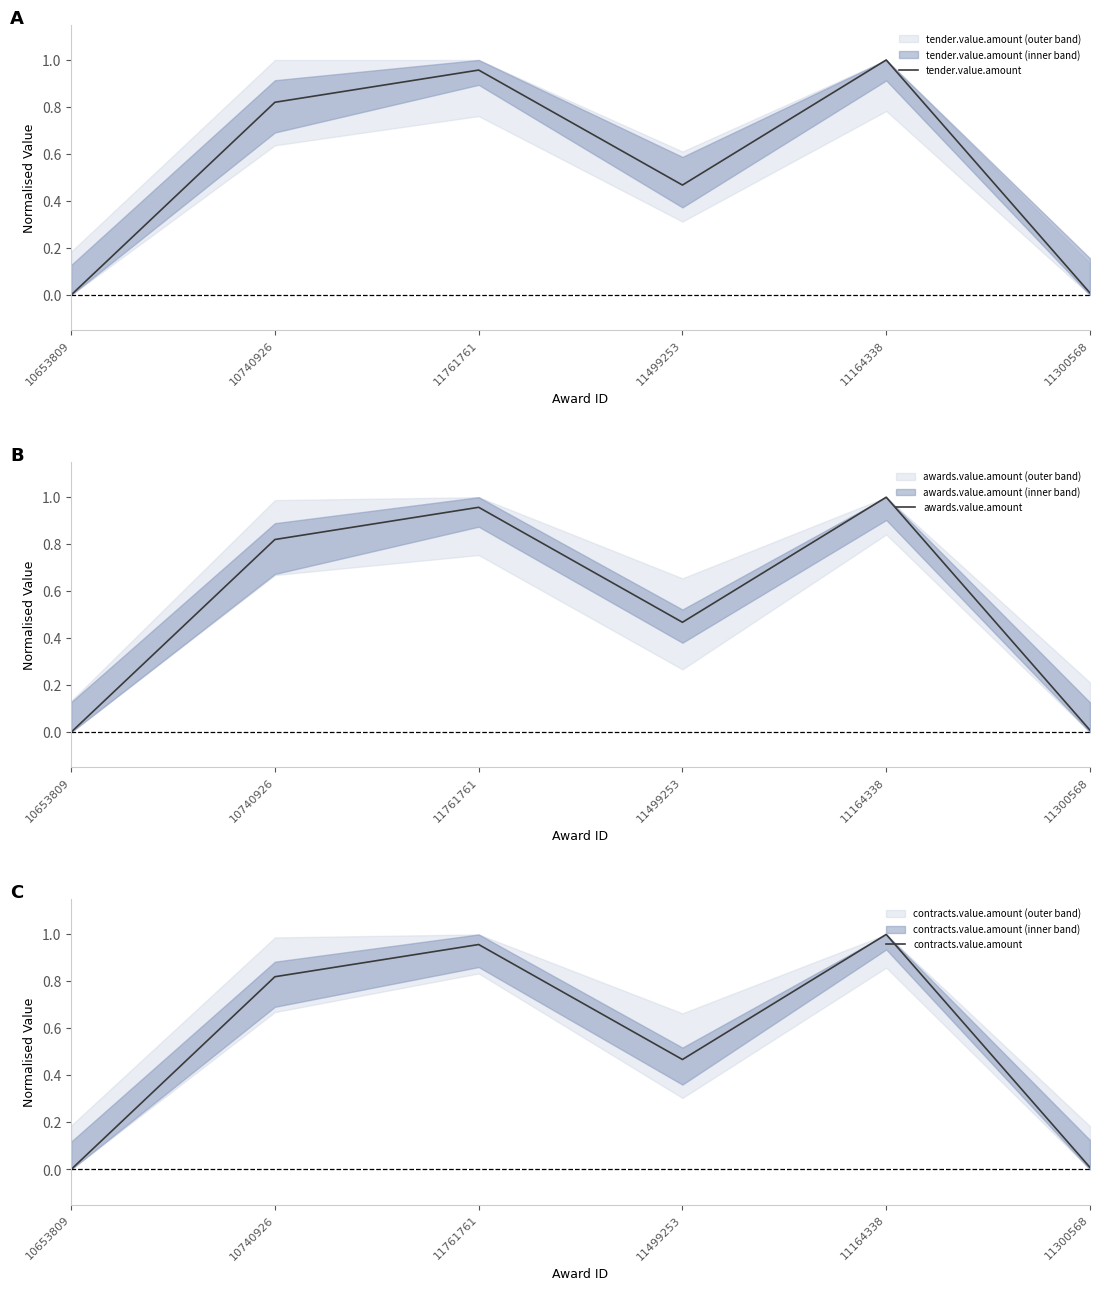

At how many categories does at least one series exceed 0?

5